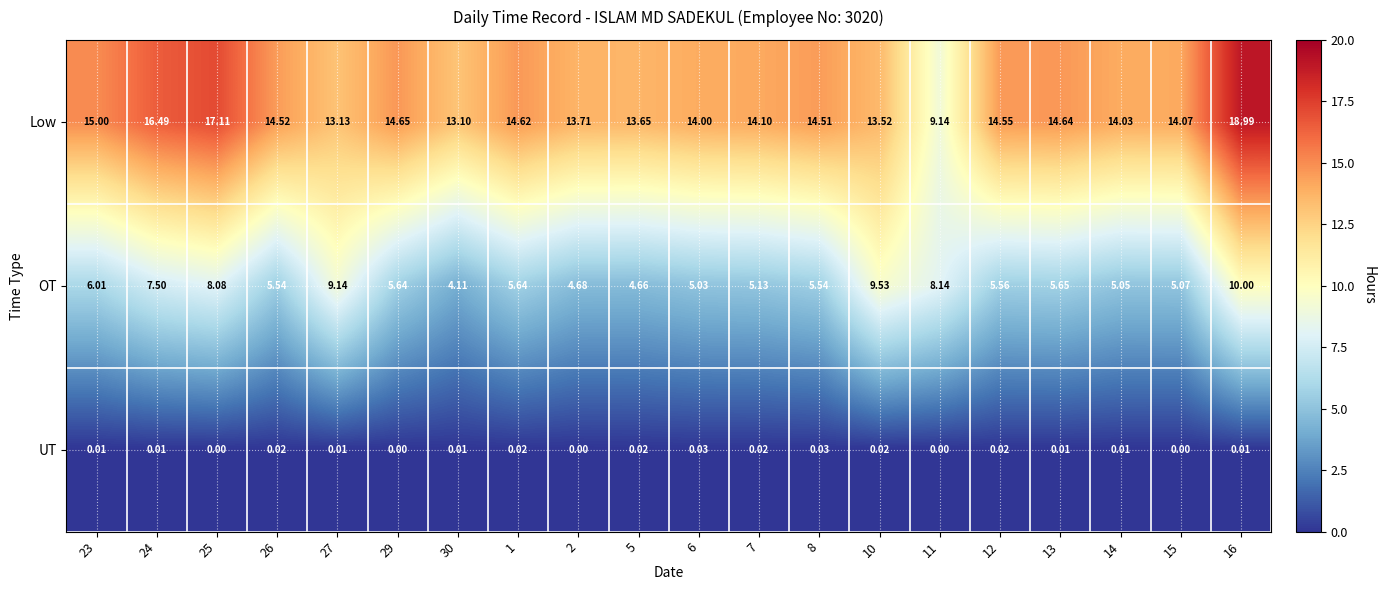

At 25, list the series in order from smallest to largest.

UT, OT, Low